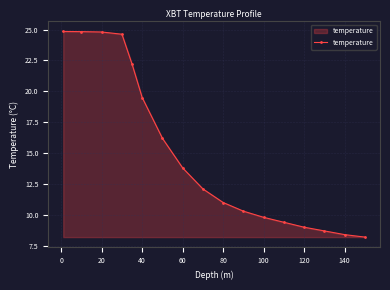

What is the maximum value shown in the chart?

24.9